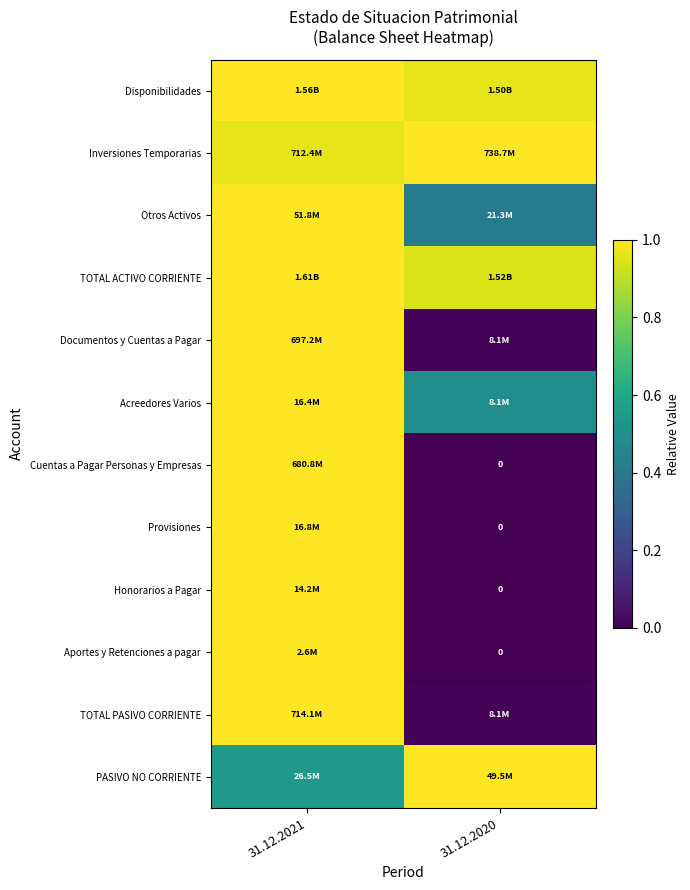

What is the maximum value for TOTAL PASIVO CORRIENTE?

1.0